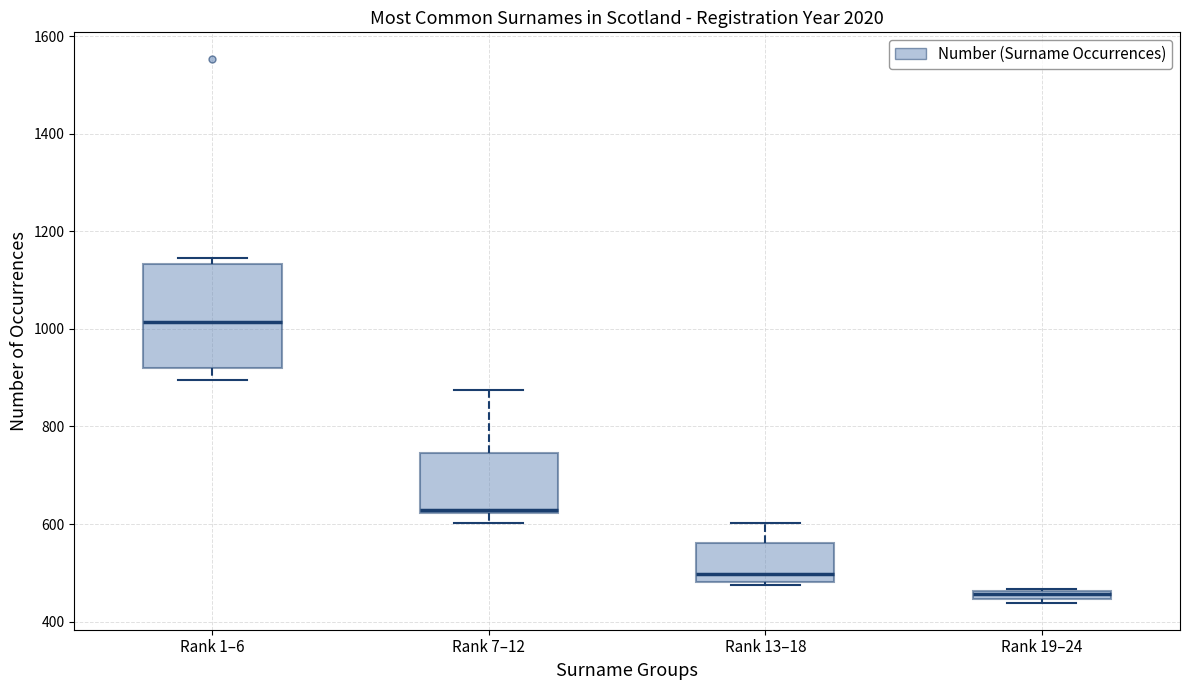

Which box's median line is the lowest?

Rank 19–24